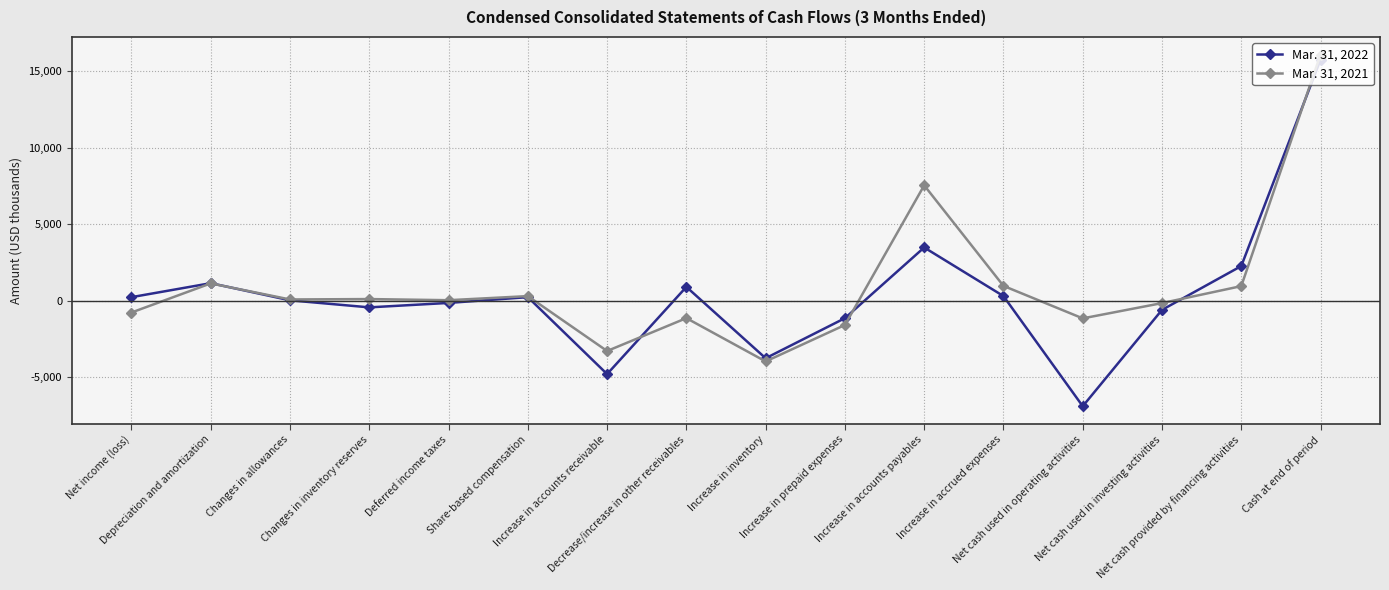

At which label does Mar. 31, 2022 reach its peak?

Cash at end of period